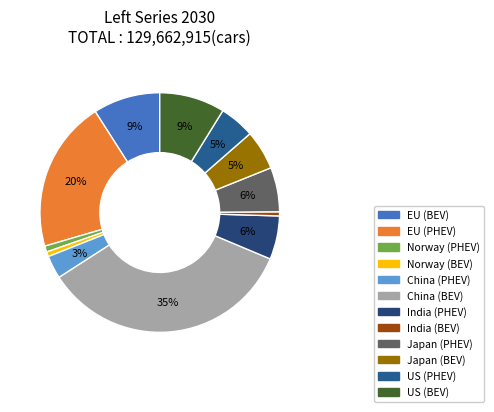

To the nearest percent, what portion does China (PHEV) represent?

3%